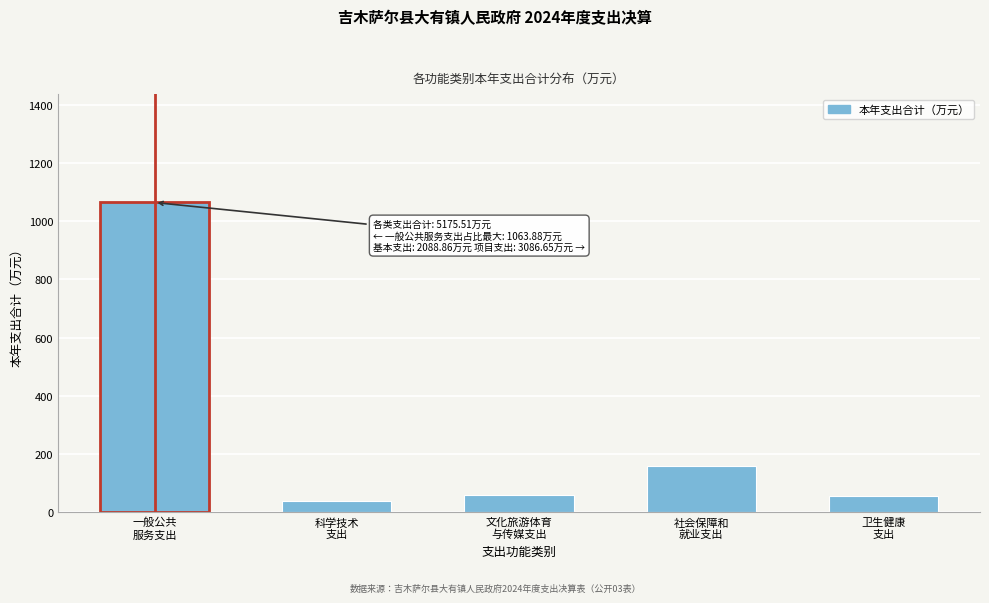

What is the value of the 5th bar from the left?

55.8